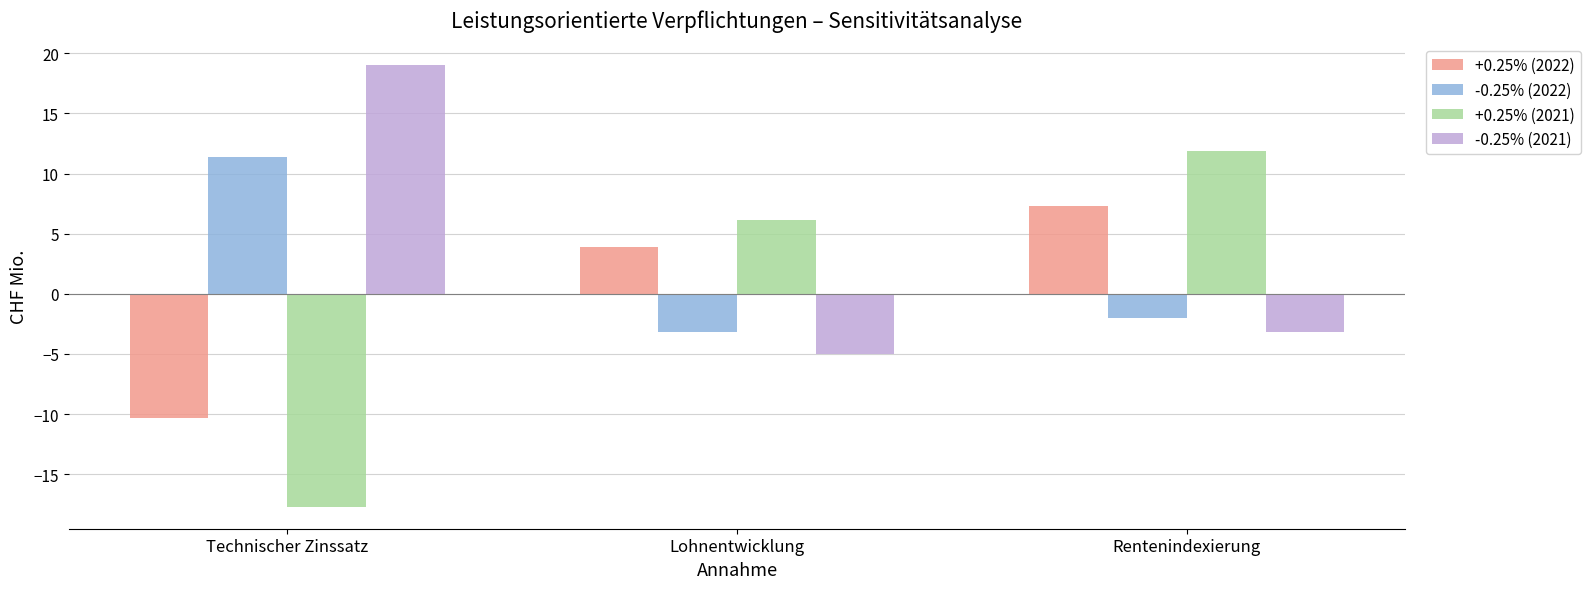

What is the difference between the maximum and minimum values in the +0.25% (2021) series?

29.6